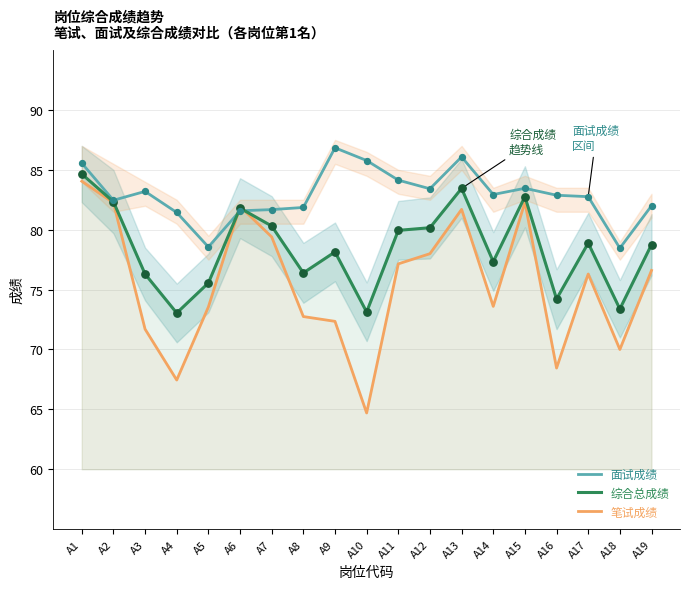

Which series contains the lowest Y value?

笔试成绩